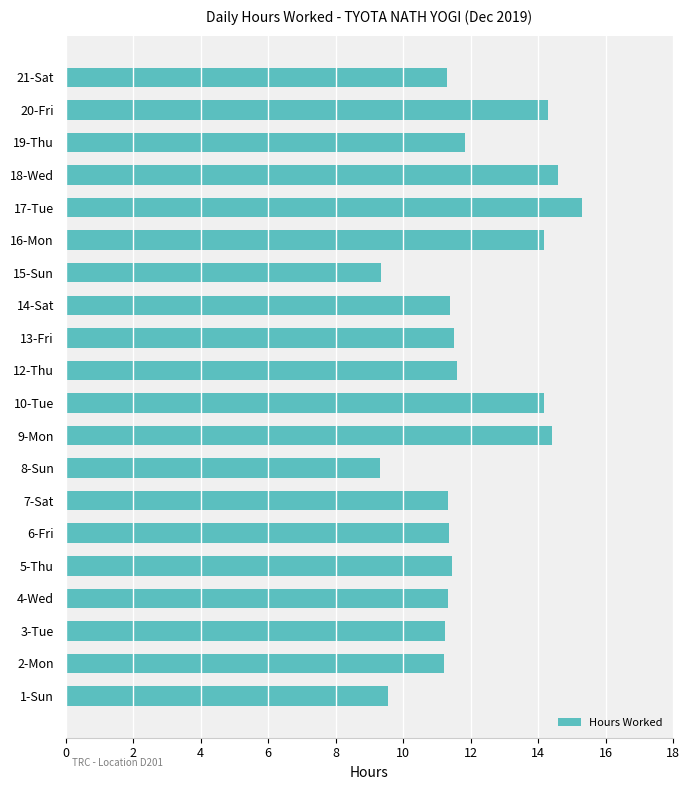

The chart shows a value of 17.2 at 7-Sat. True or false?

False